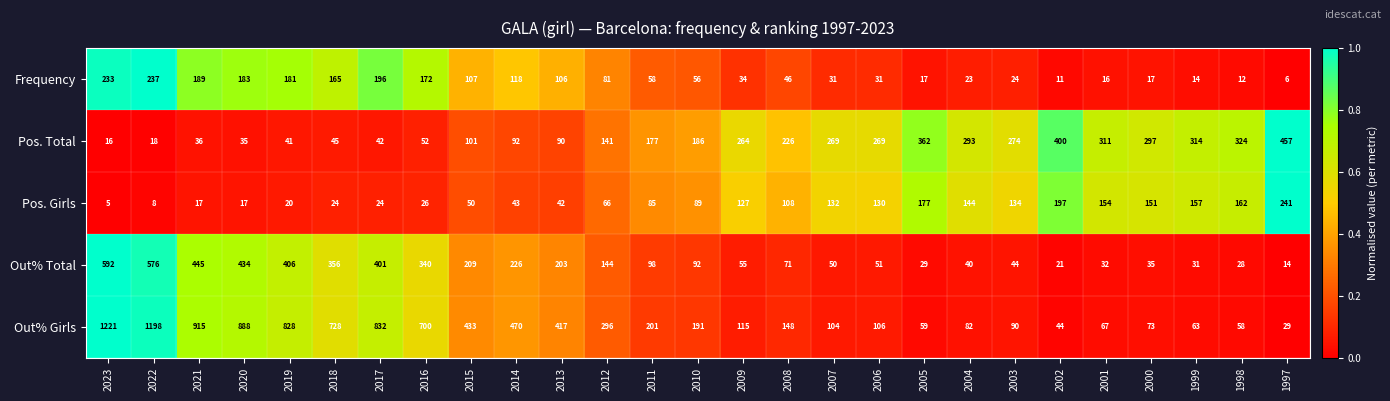

True or false: Out% Girls has a value of 59 at 2005.

True